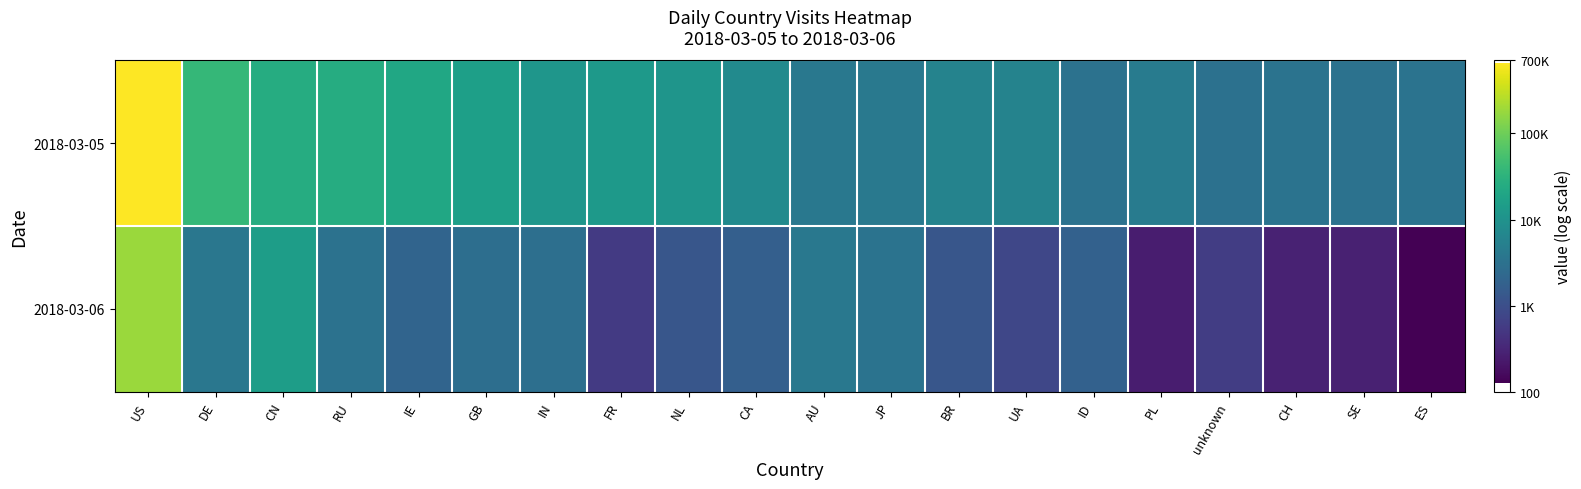

Which has a higher value, NL or GB?

GB